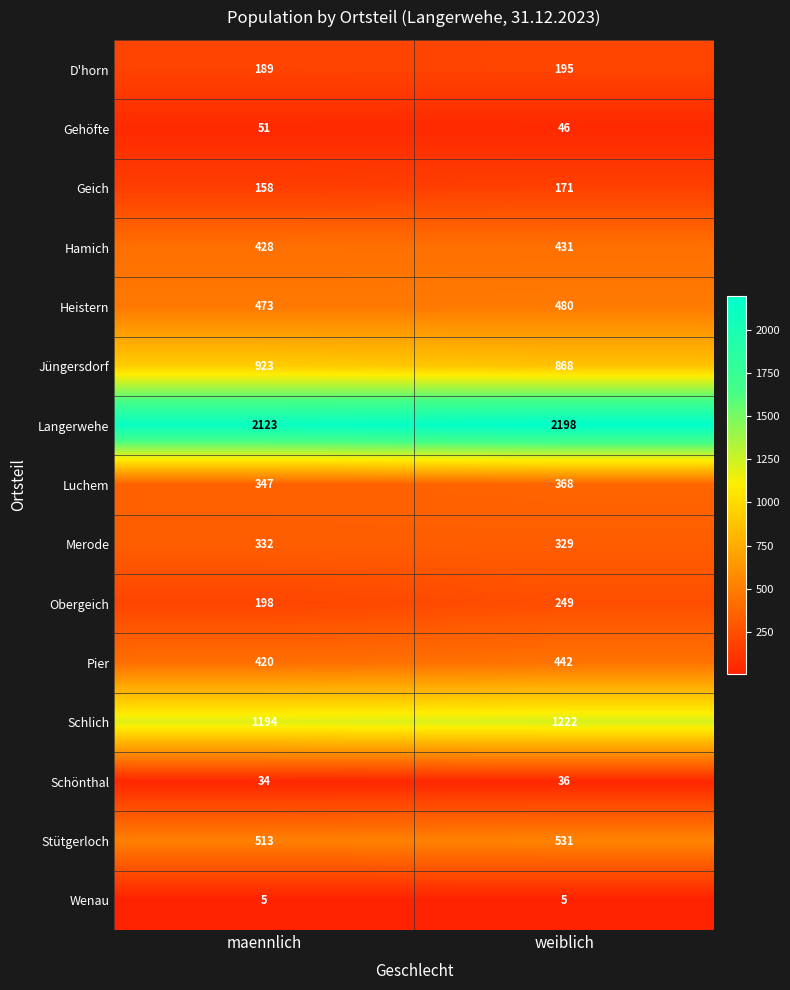

What is the approximate value of Wenau at weiblich?

5